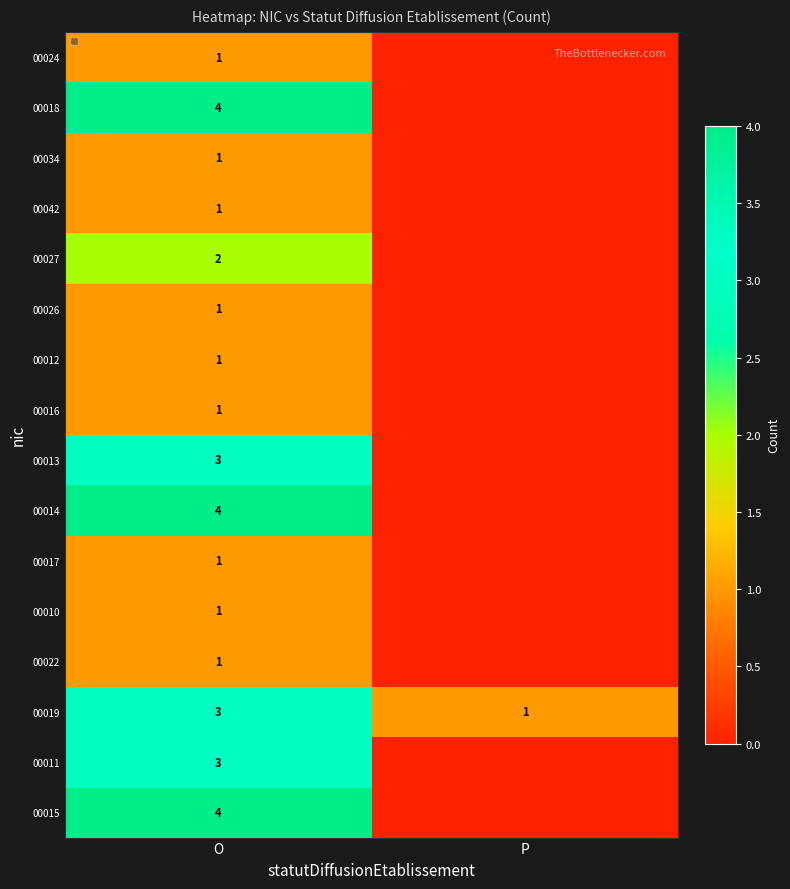

What is the difference between the highest and lowest values at P?

1